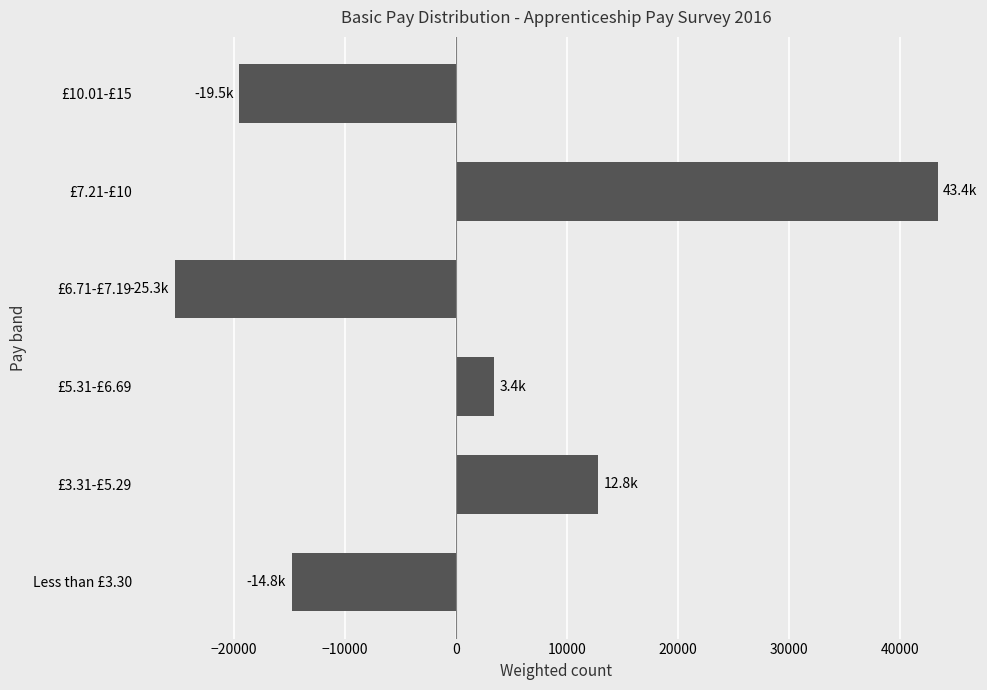

How many values are below 3411?

3